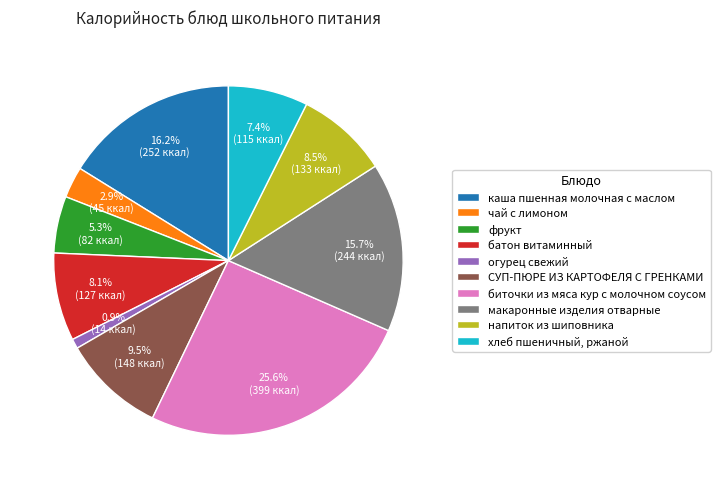

Count the number of slices in the pie.

10